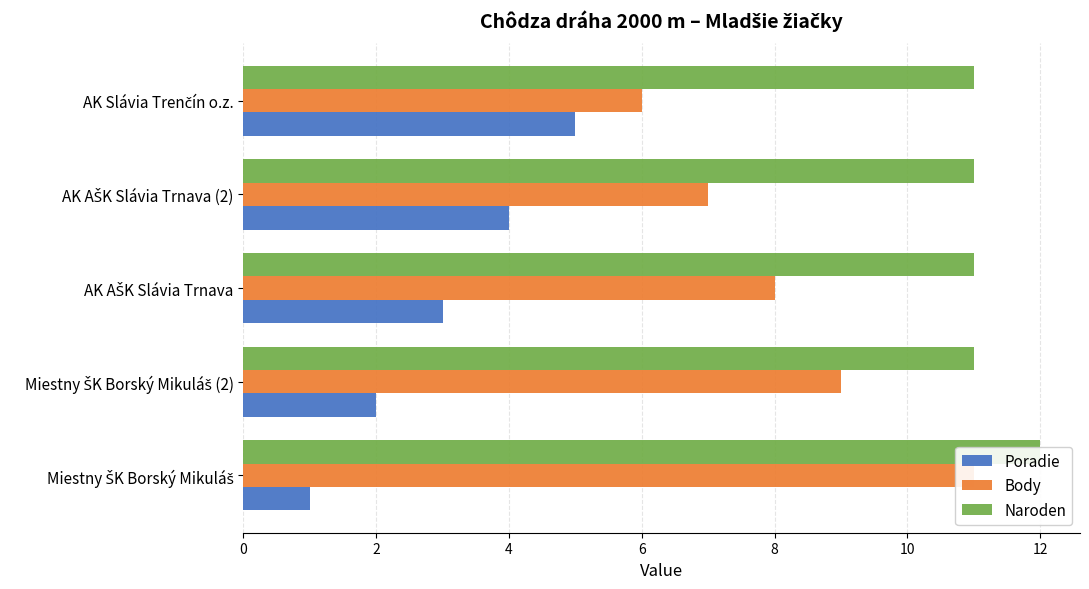

True or false: Naroden has a value of 16 at AK AŠK Slávia Trnava (2).

False